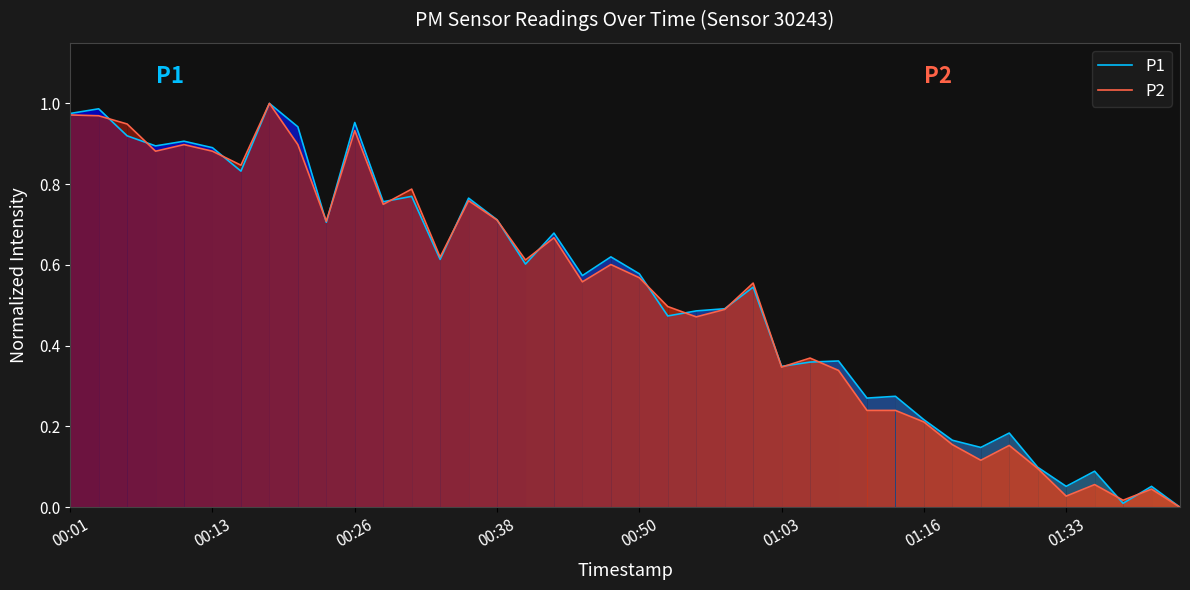

How many positive values does the P2 series have?

39